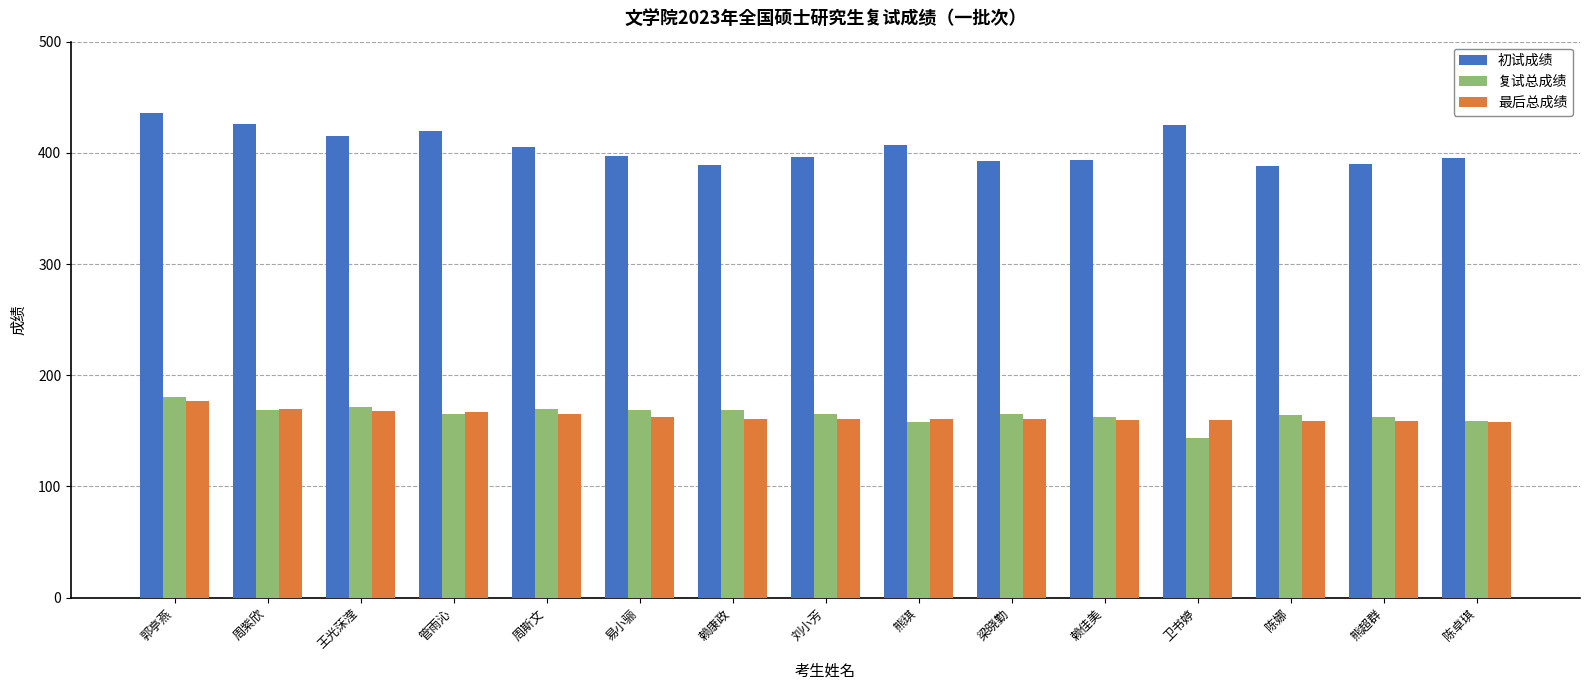

At which category is the sum across all series the highest?

郭亭燕